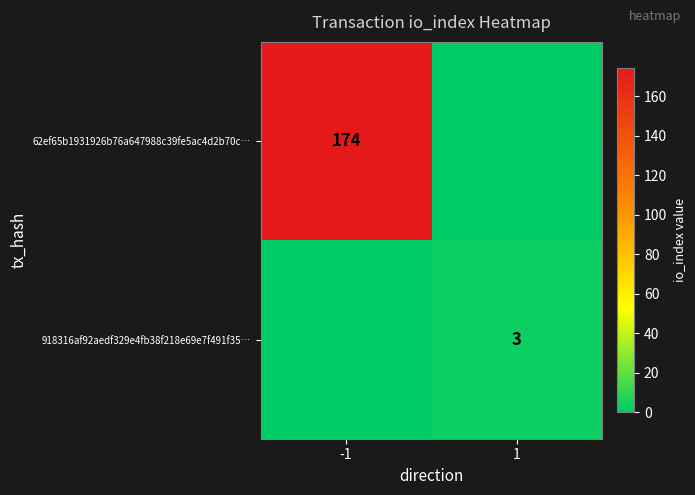

True or false: 62ef65b1931926b76a647988c39fe5ac4d2b70c… has a value of 69 at -1.

False